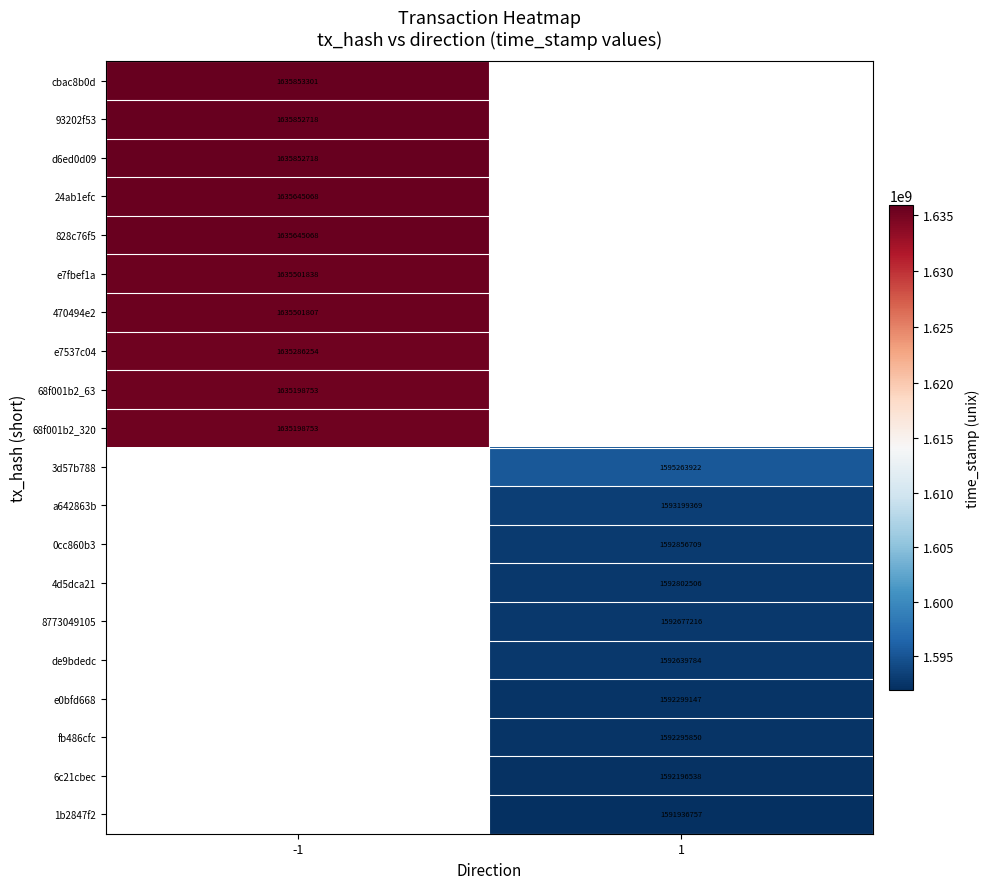

Is it true that e7fbef1a equals 1635501838 at -1?

True